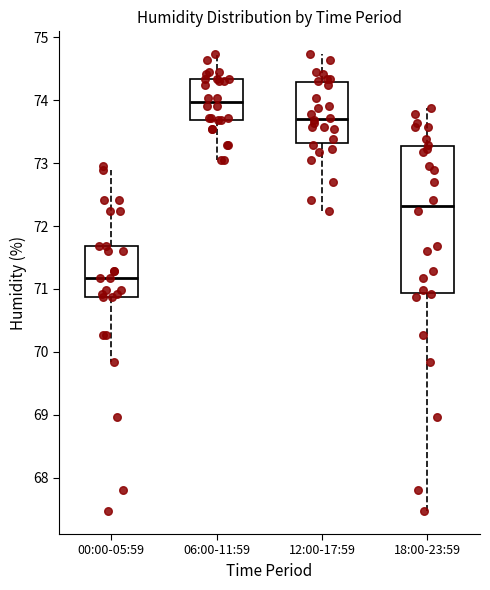

Reading left to right, read every box against the y-axis: the position of its median line, the range the box covers, and the ends of its whiskers. The values are not printed on the chart, so give them approximately, as read against the axis.

00:00-05:59: median 71.2, box 70.9 to 71.7, whiskers 69.8 to 72.9
06:00-11:59: median 74.0, box 73.7 to 74.3, whiskers 73.1 to 74.7
12:00-17:59: median 73.7, box 73.3 to 74.3, whiskers 72.2 to 74.7
18:00-23:59: median 72.3, box 70.9 to 73.3, whiskers 67.5 to 73.9